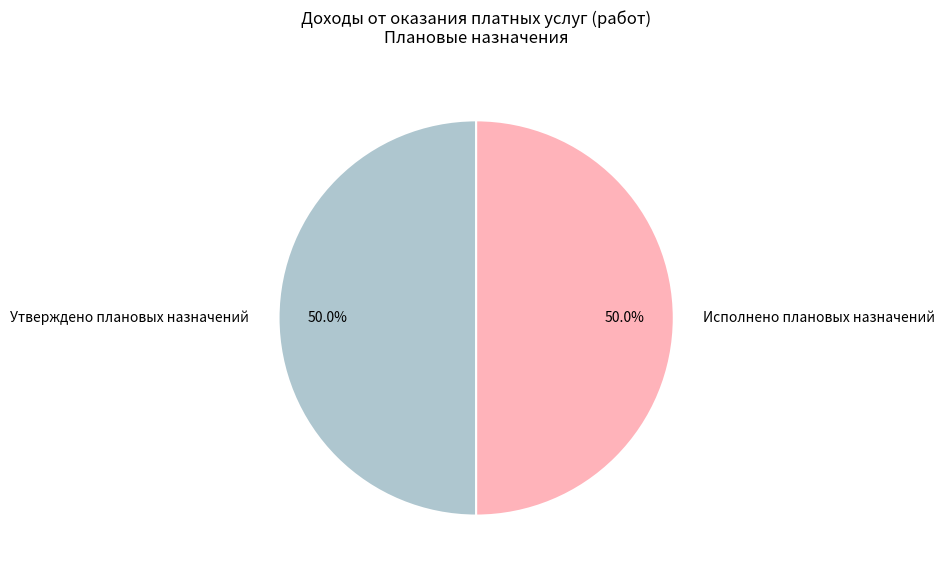

What is the ratio of the value at Утверждено плановых назначений to the value at Исполнено плановых назначений?

1.0